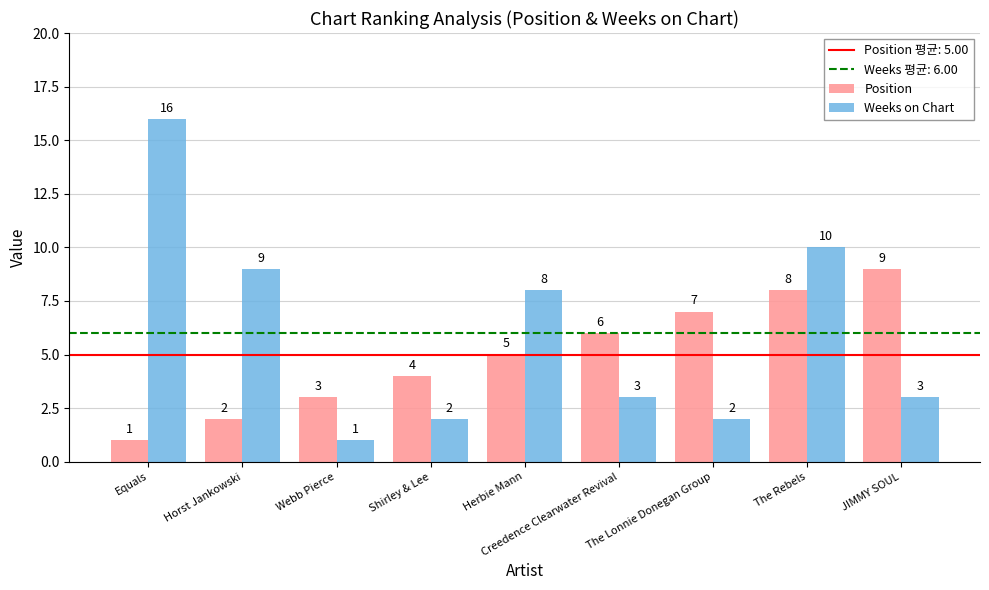

What is the difference between the Weeks on Chart values at JIMMY SOUL and Webb Pierce?

2